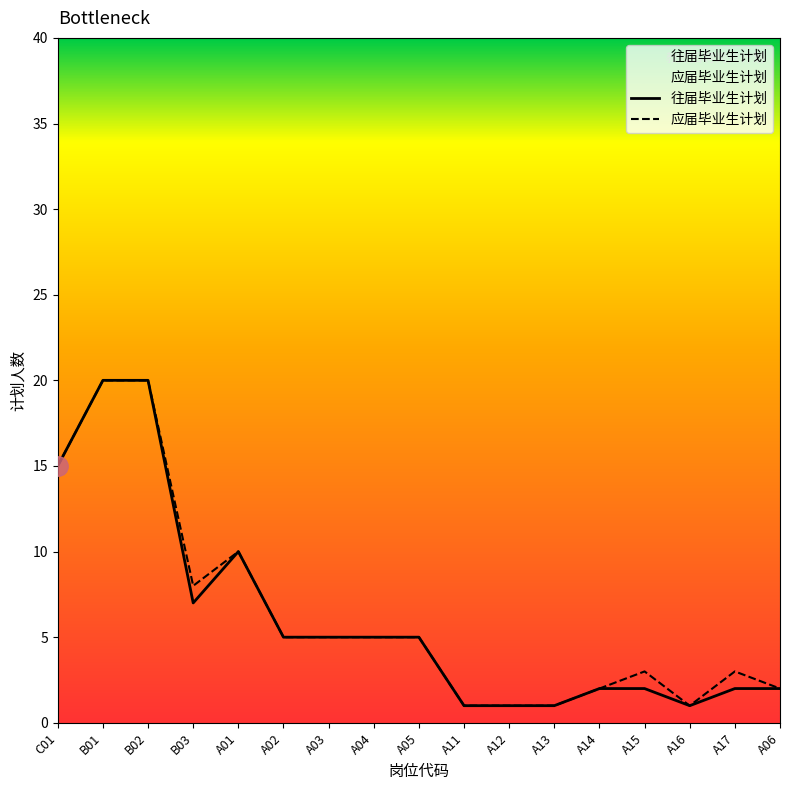

Which category has the highest value in the 应届毕业生计划 series?

B01